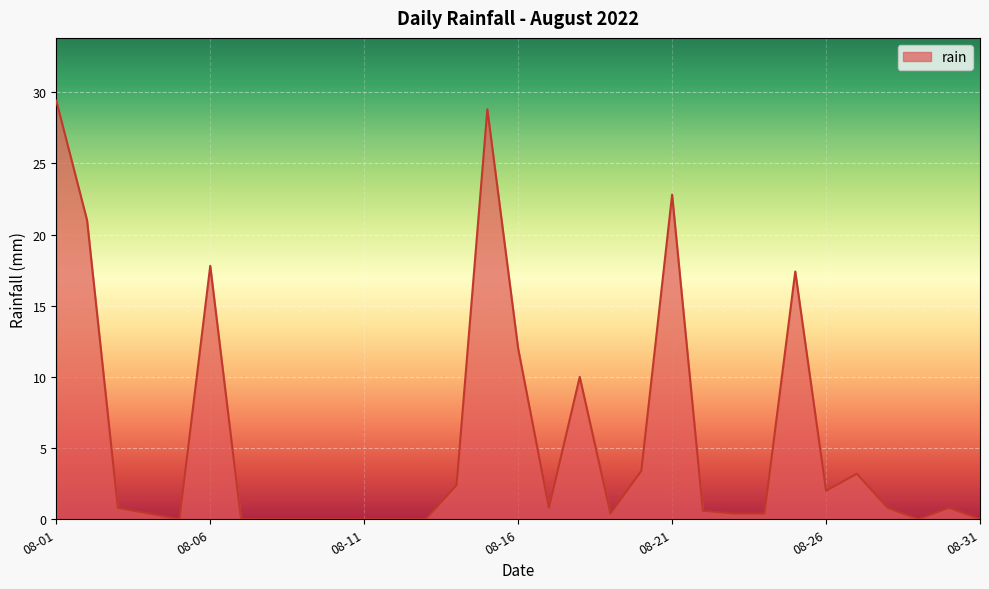

What is the maximum value shown in the chart?

29.4